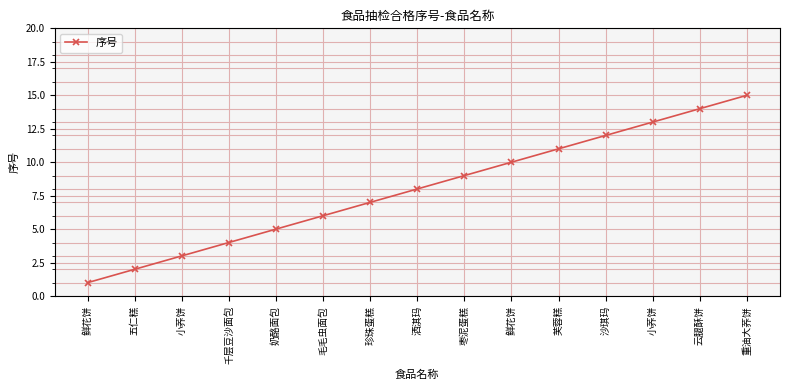

What is the label of the 14th point from the left?

云腿酥饼